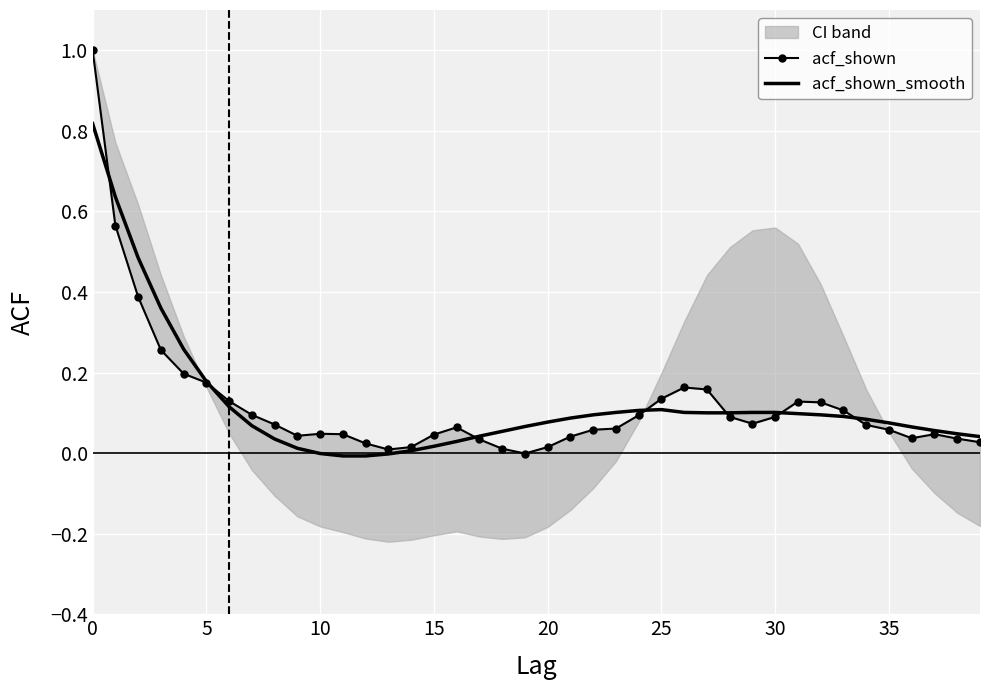

What is the average value of the acf_shown series?

0.1